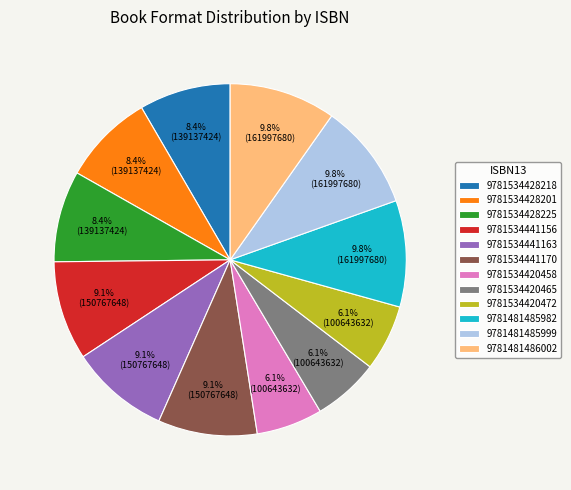

To the nearest percent, what portion does 9781534428218 represent?

8%